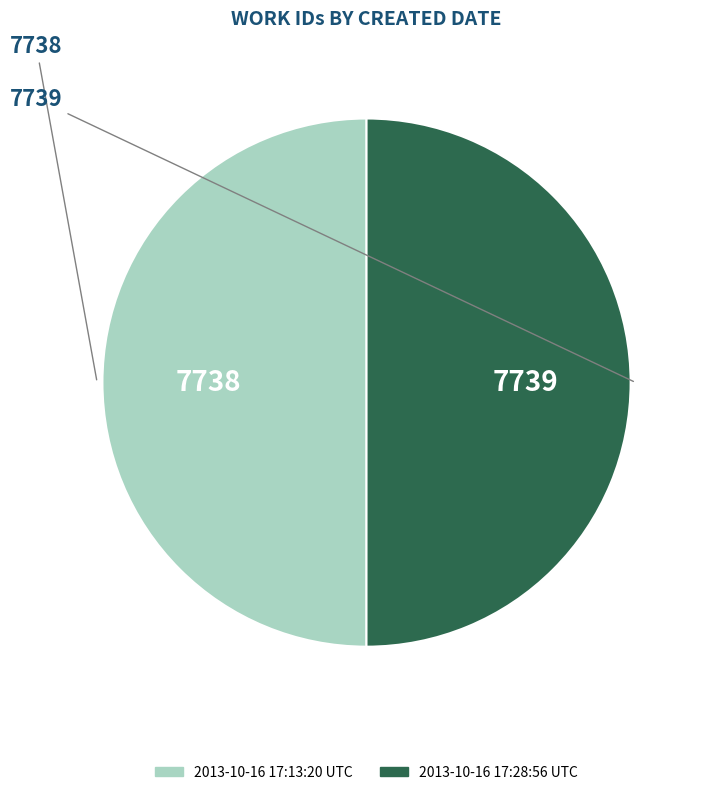

Approximately how many times larger is the value at 2013-10-16 17:13:20 UTC compared to 2013-10-16 17:28:56 UTC?

1.0